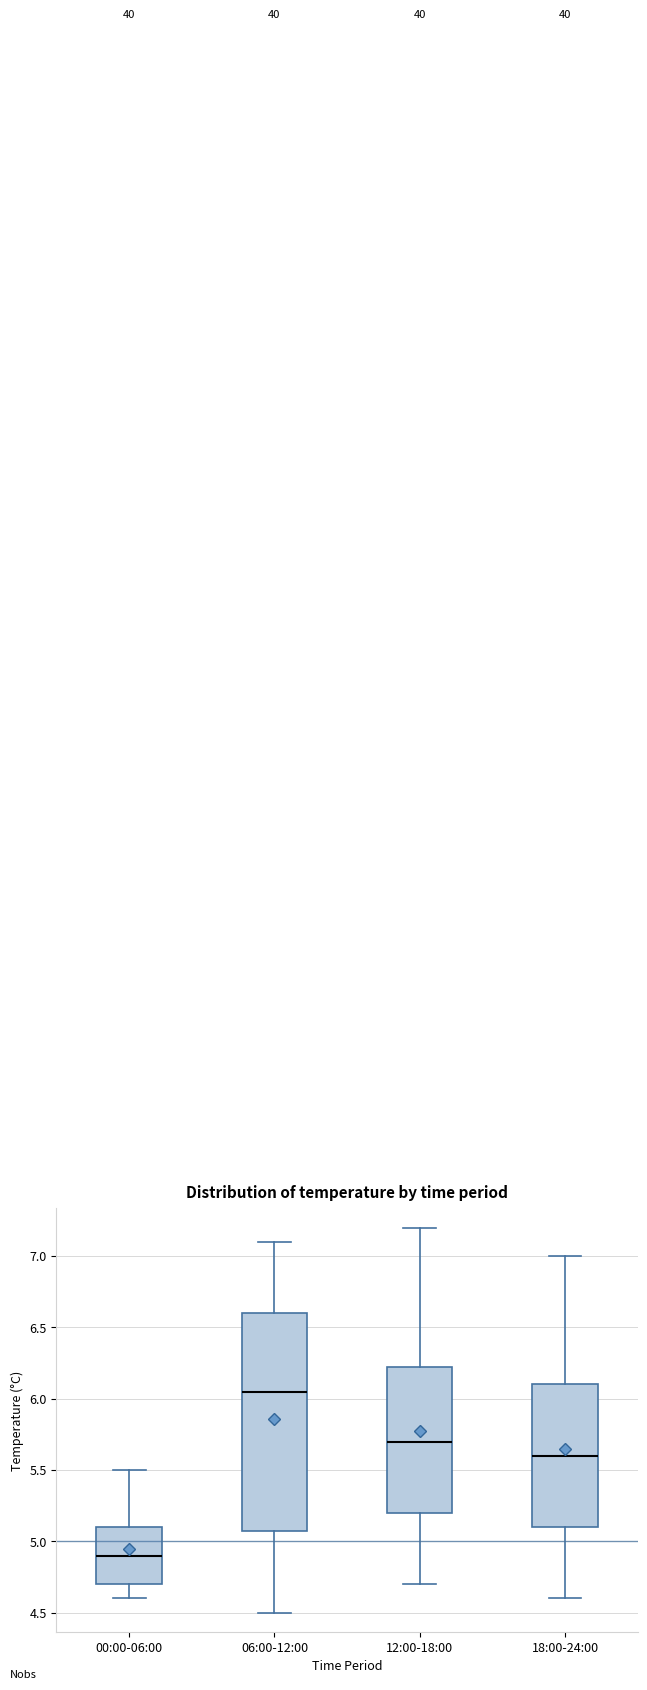

Which box has the highest median line?

06:00-12:00